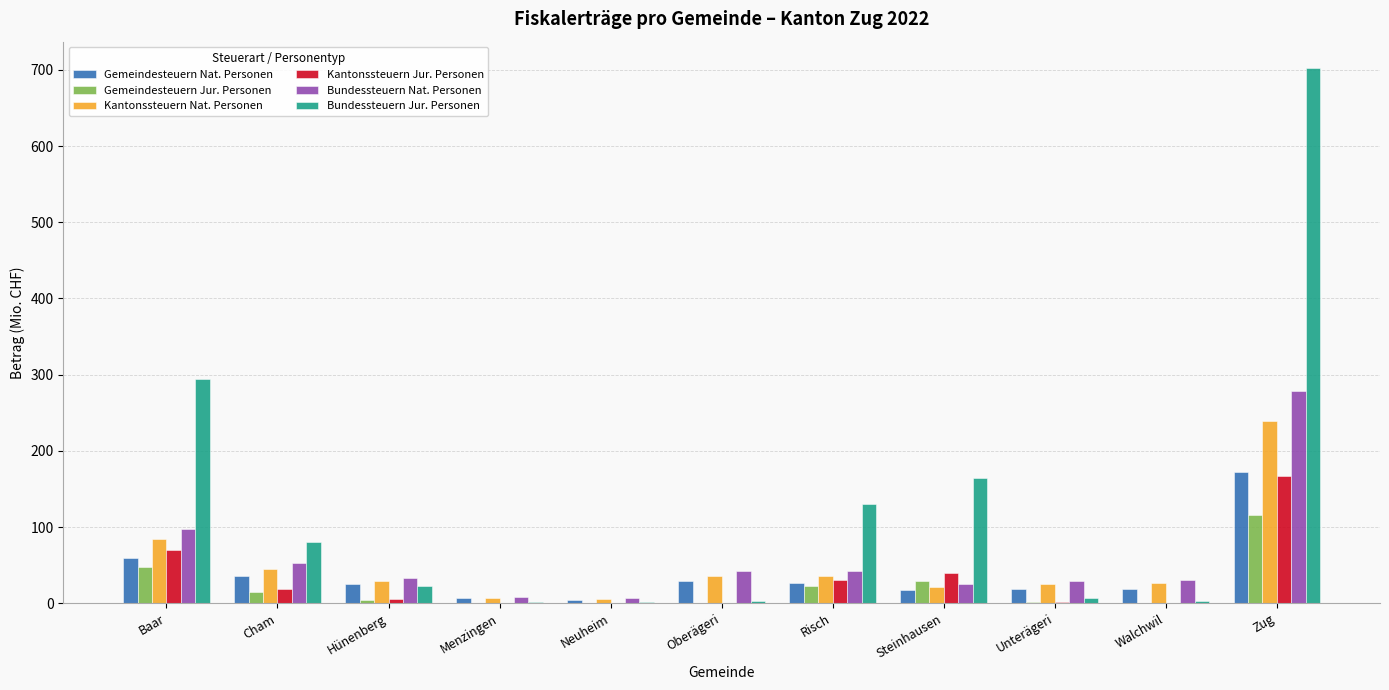

What is the total value across all series at Oberägeri?

111.7